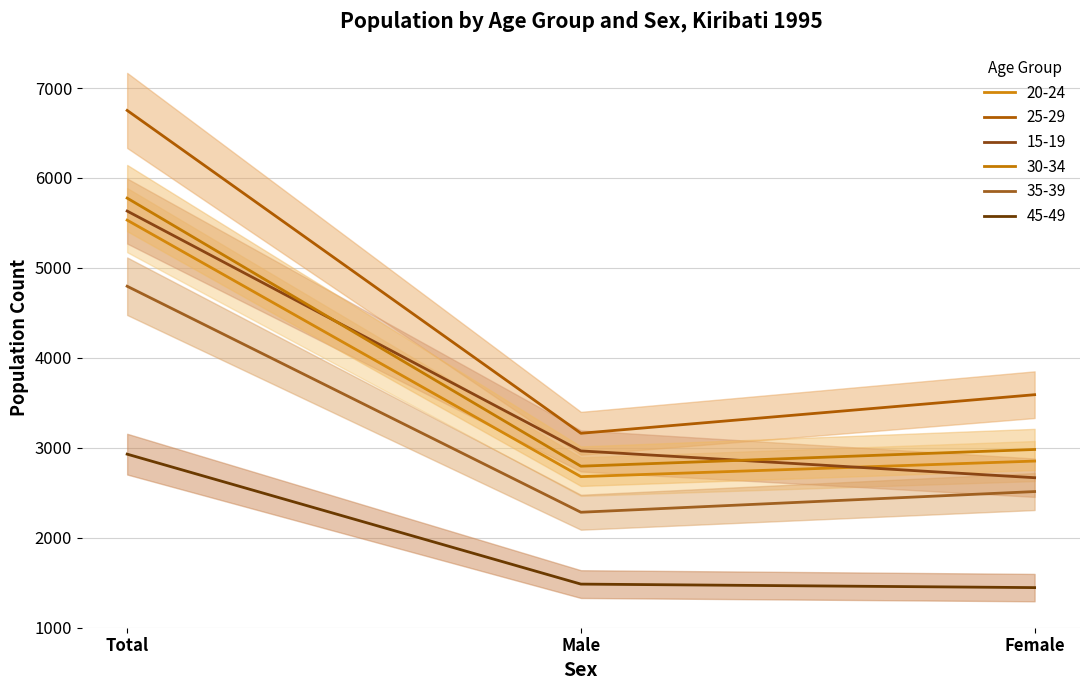

What is the label of the 3rd point from the left?

Female